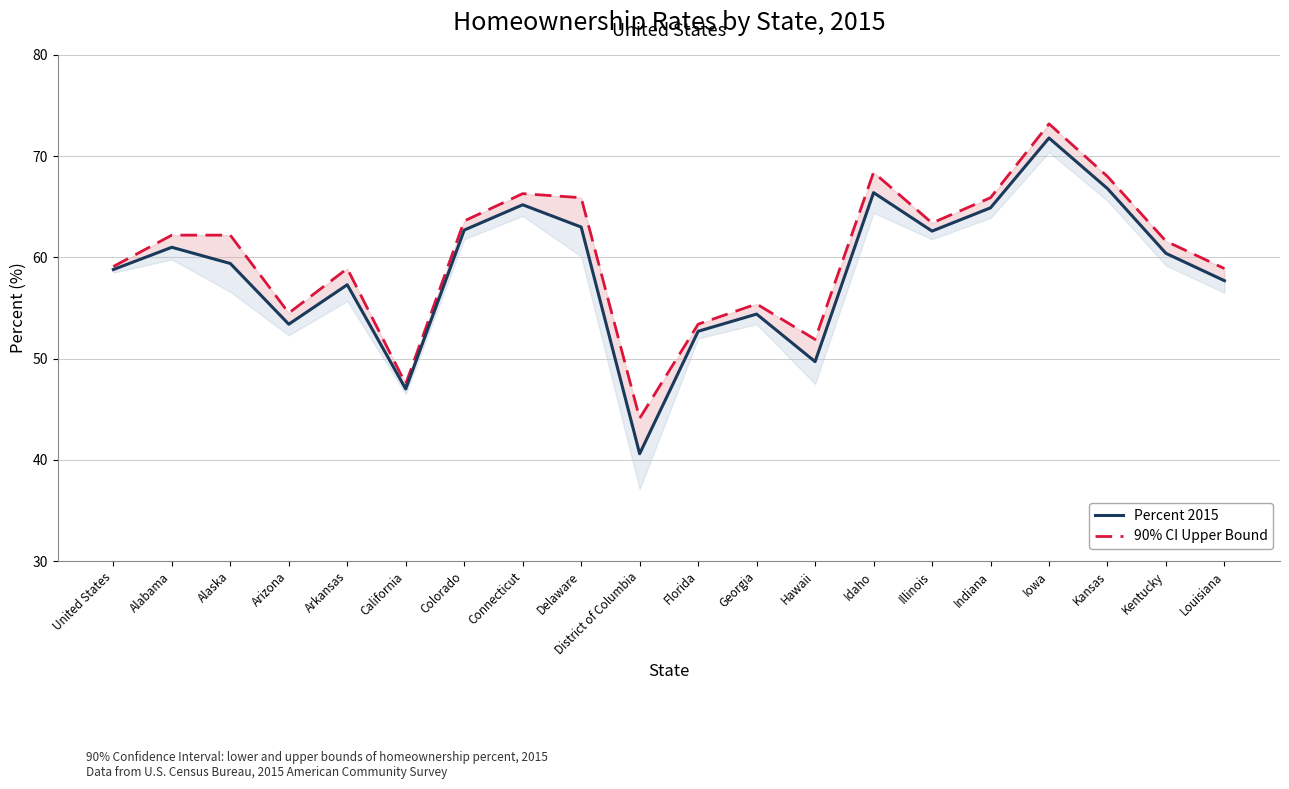

What is the difference between the 90% CI Upper Bound values at Alaska and Georgia?

6.8